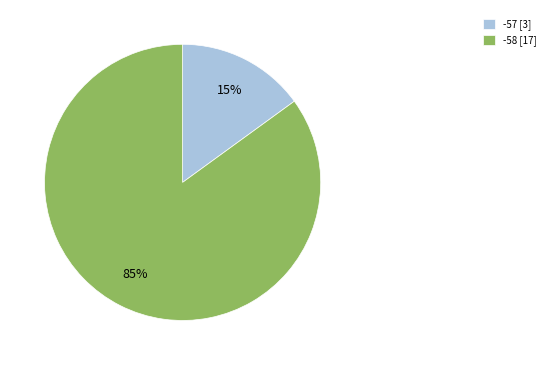

What is the smallest slice in the pie chart?

-57 [3]